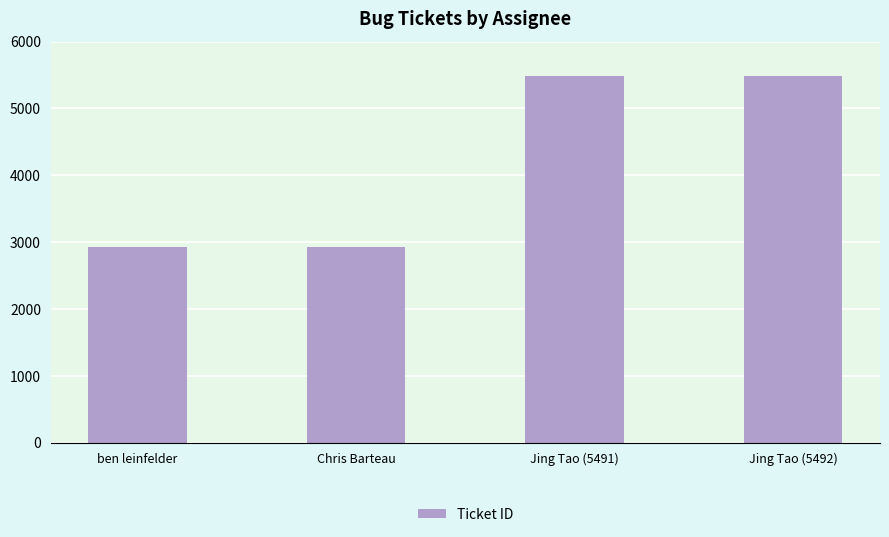

Does the chart contain any negative values?

No